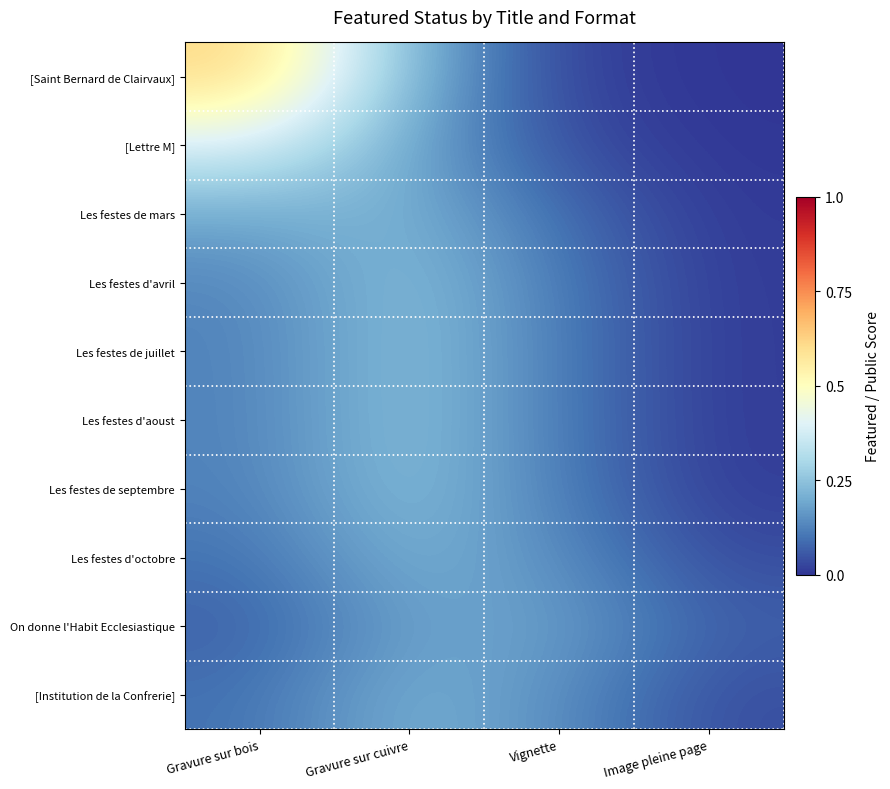

Which category has the lowest value across all series?

Image pleine page